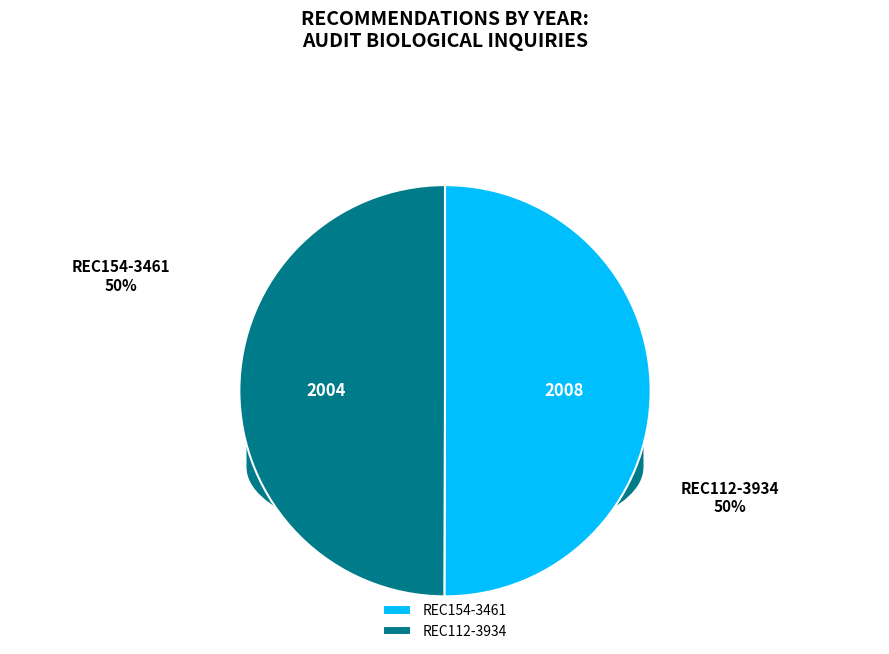

Between REC112-3934 and REC154-3461, which is larger?

REC154-3461